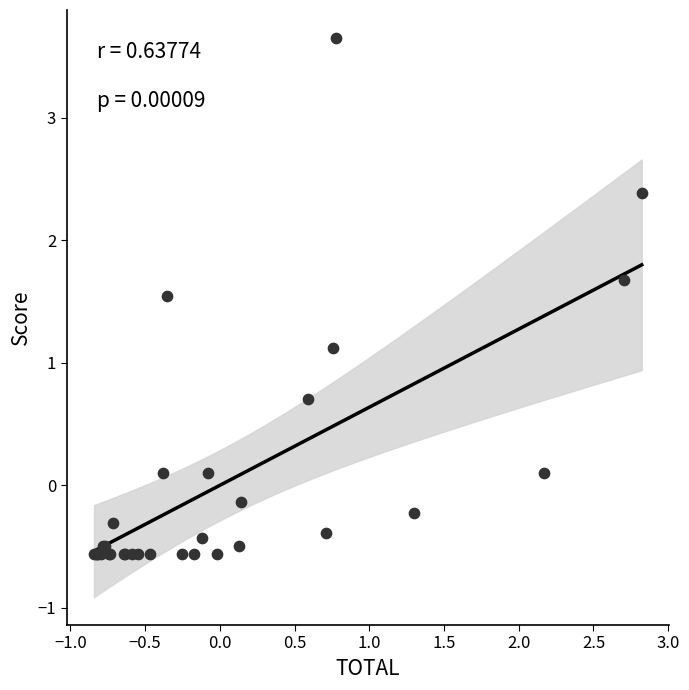

What Y value in the scatter plot is closest to 1?

1.1